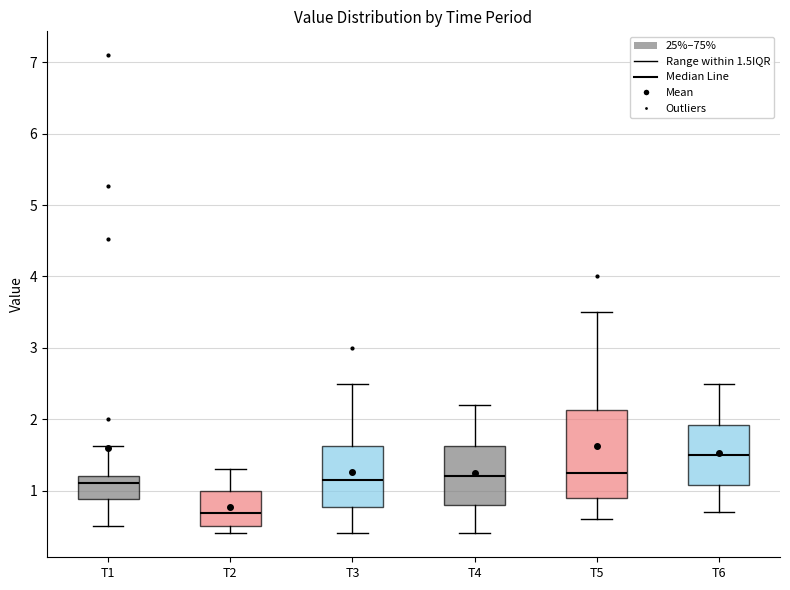

Reading left to right, transcribe this box plot: for each box, give where its median line is, the range the box spans, and where its two whiskers end, as read against the y-axis. The values are not printed on the chart, so give them approximately, as read against the axis.

T1: median 1.1, box 0.9 to 1.2, whiskers 0.5 to 1.6
T2: median 0.7, box 0.5 to 1.0, whiskers 0.4 to 1.3
T3: median 1.2, box 0.8 to 1.6, whiskers 0.4 to 2.5
T4: median 1.2, box 0.8 to 1.6, whiskers 0.4 to 2.2
T5: median 1.3, box 0.9 to 2.1, whiskers 0.6 to 3.5
T6: median 1.5, box 1.1 to 1.9, whiskers 0.7 to 2.5